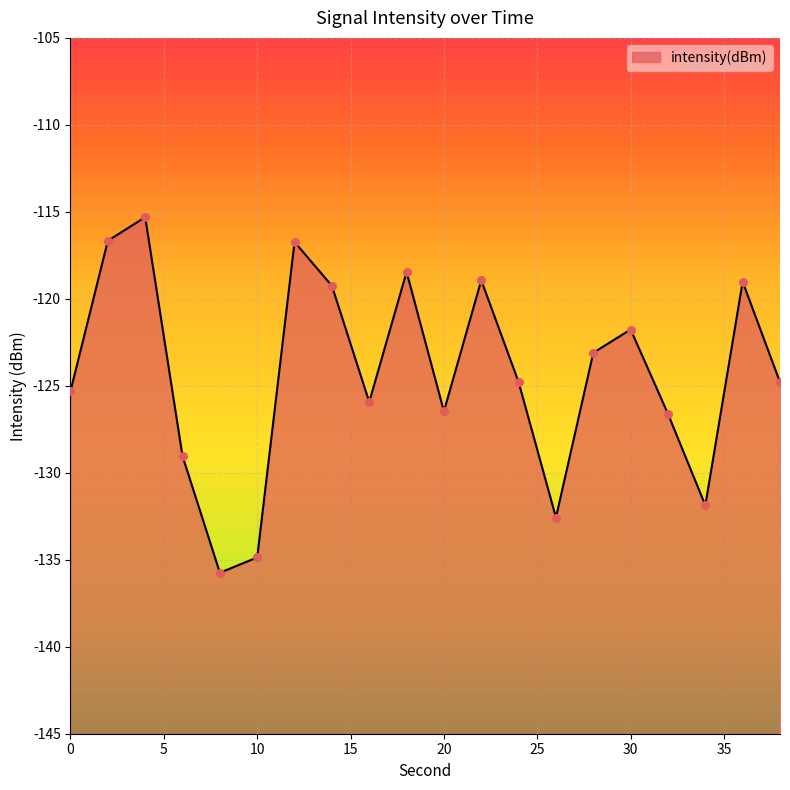

Which has a higher value, 38 or 8?

38